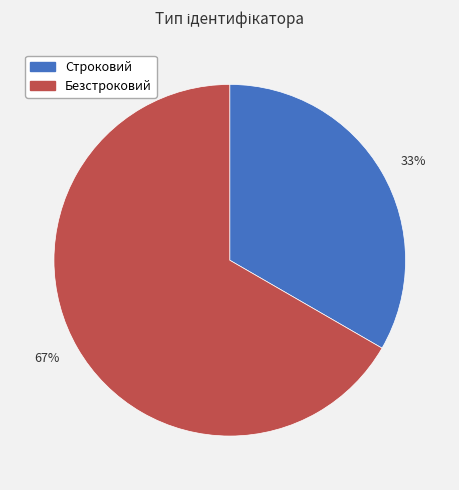

True or false: 67% accounts for 52% of the total.

False